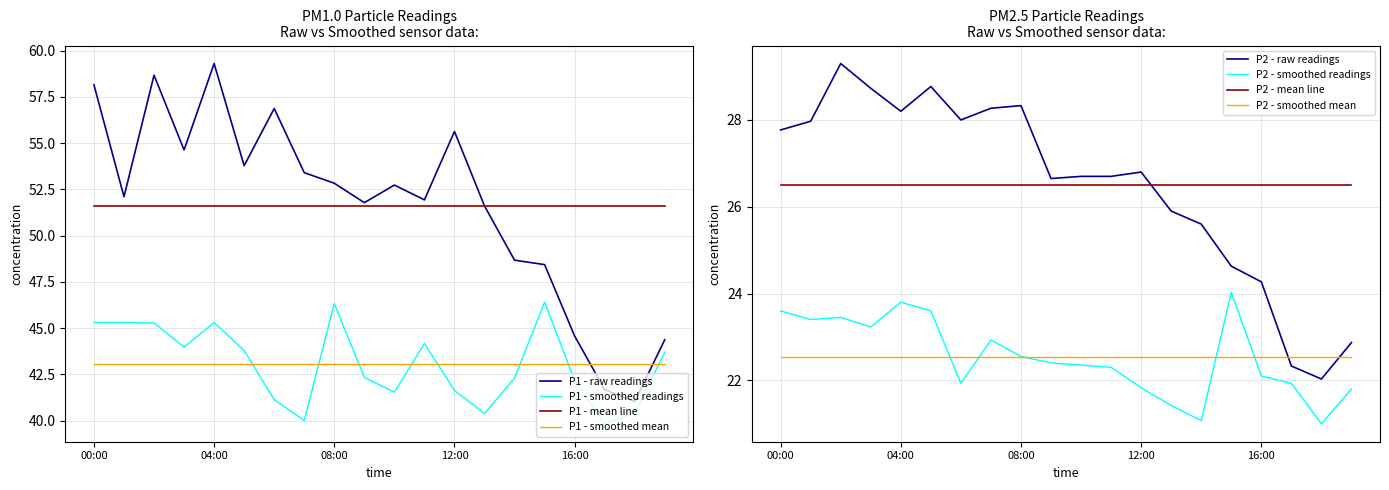

At which category is the sum across all series the highest?

02:00